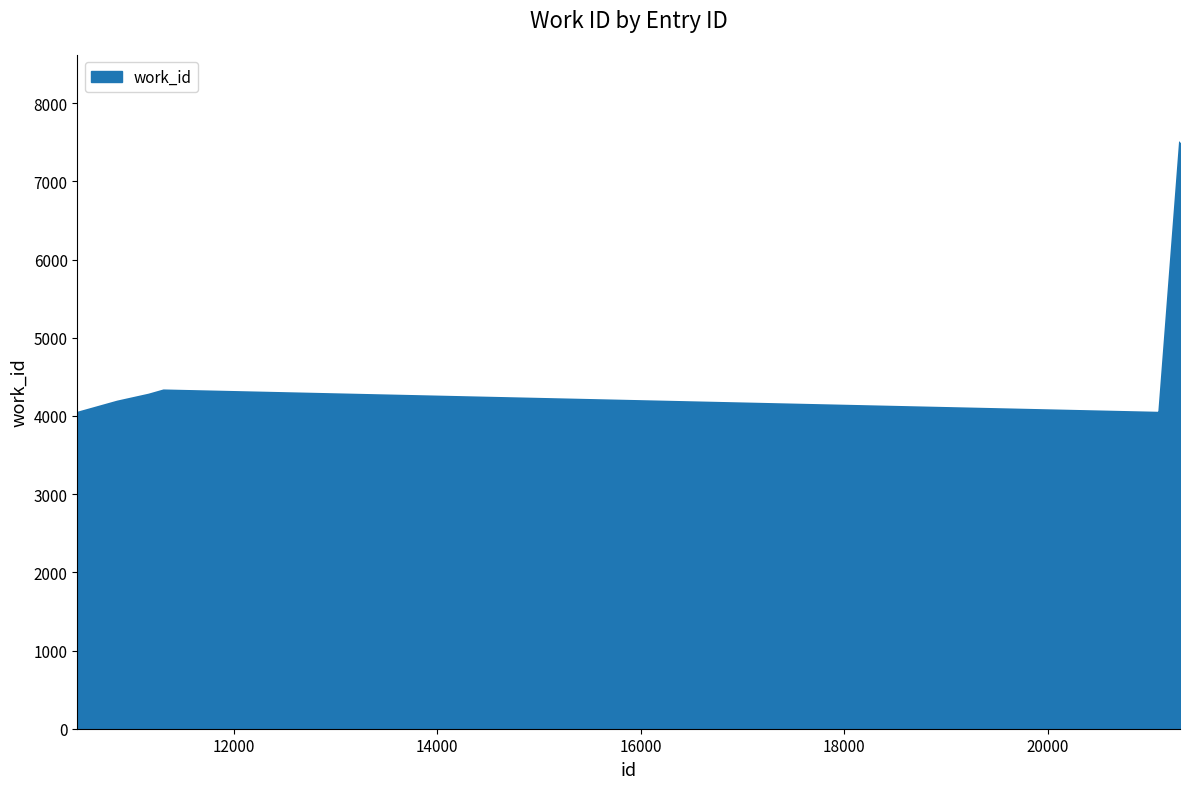

What is the smallest value displayed?

4040